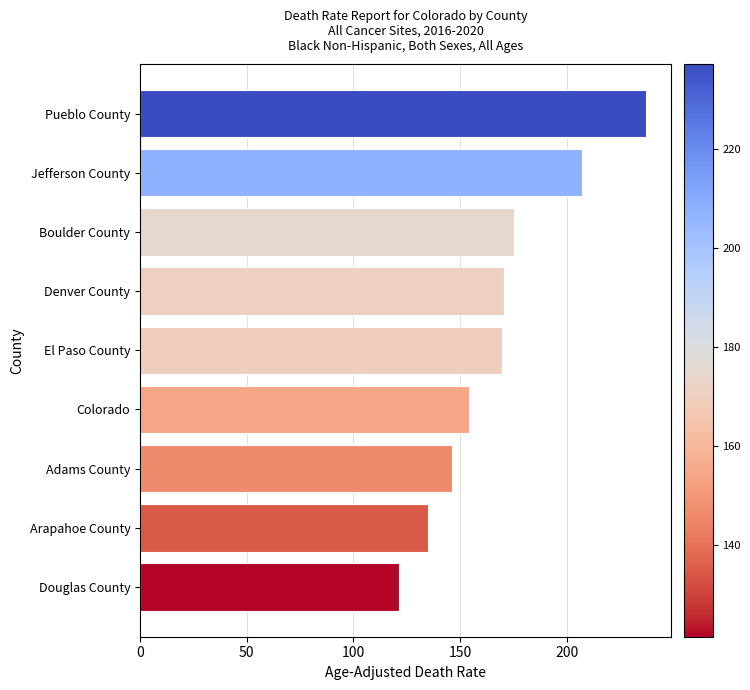

Which has a higher value, Denver County or Jefferson County?

Jefferson County